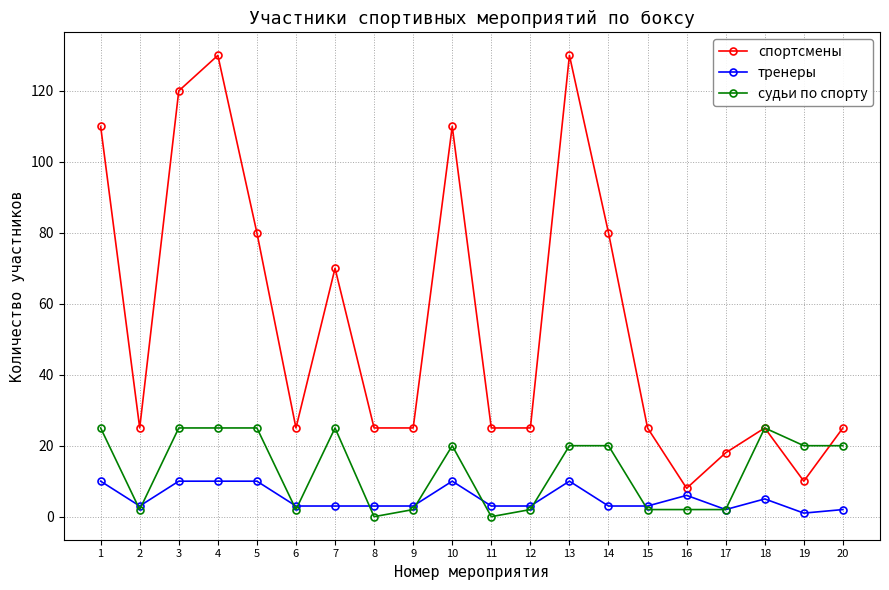

In спортсмены, how many points are higher than both neighbors (excluding endpoints)?

5